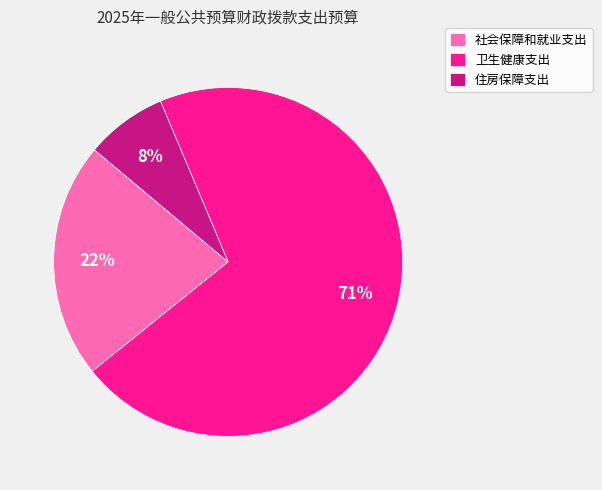

The 社会保障和就业支出 slice represents 22% of the pie. True or false?

True